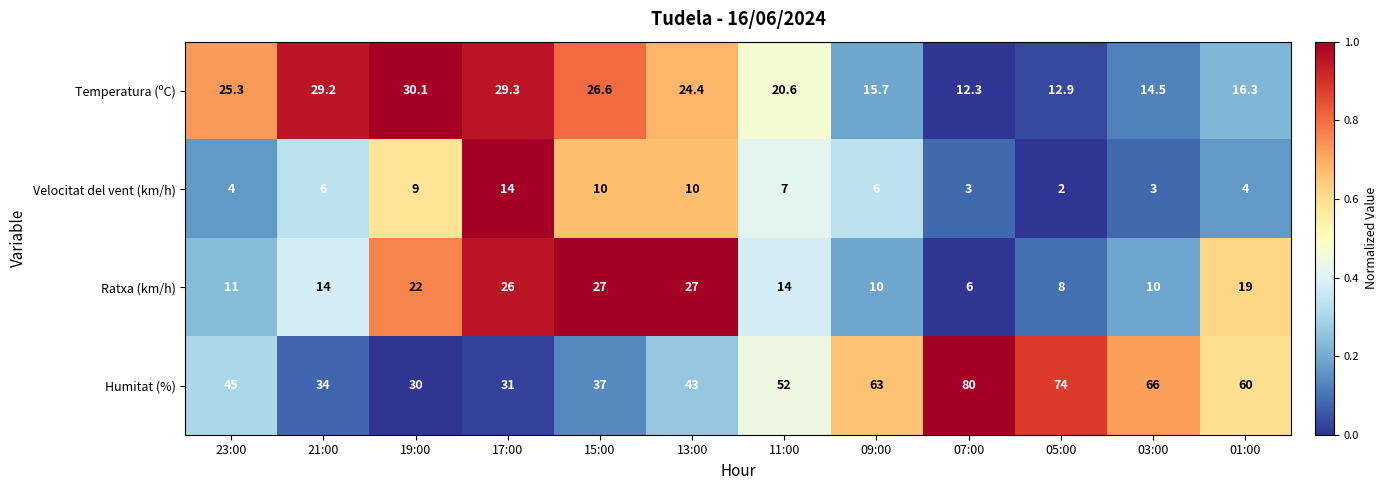

What is the approximate value of Temperatura (ºC) at 11:00?

20.6